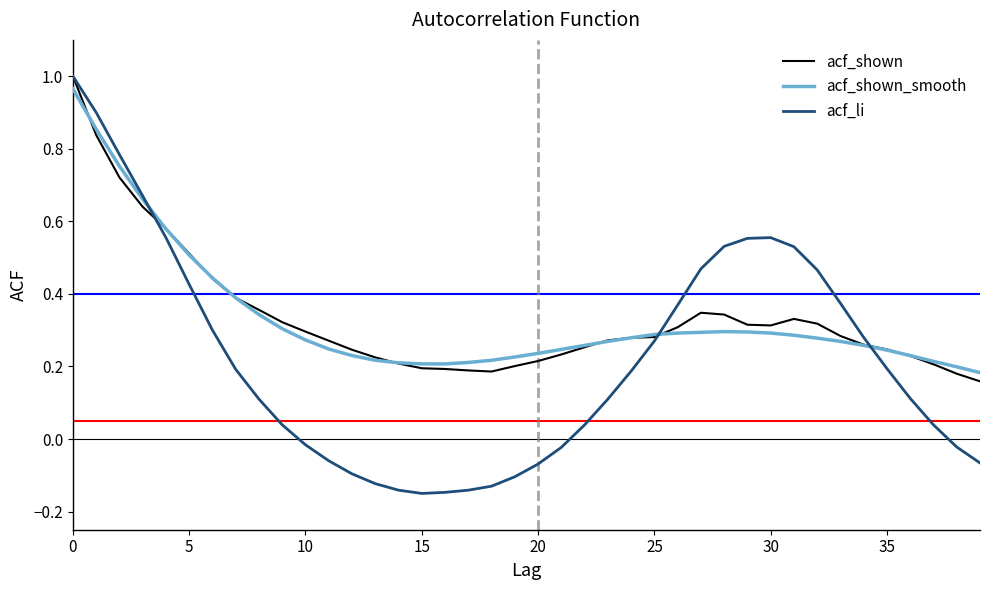

Which series has the widest spread of values?

acf_li